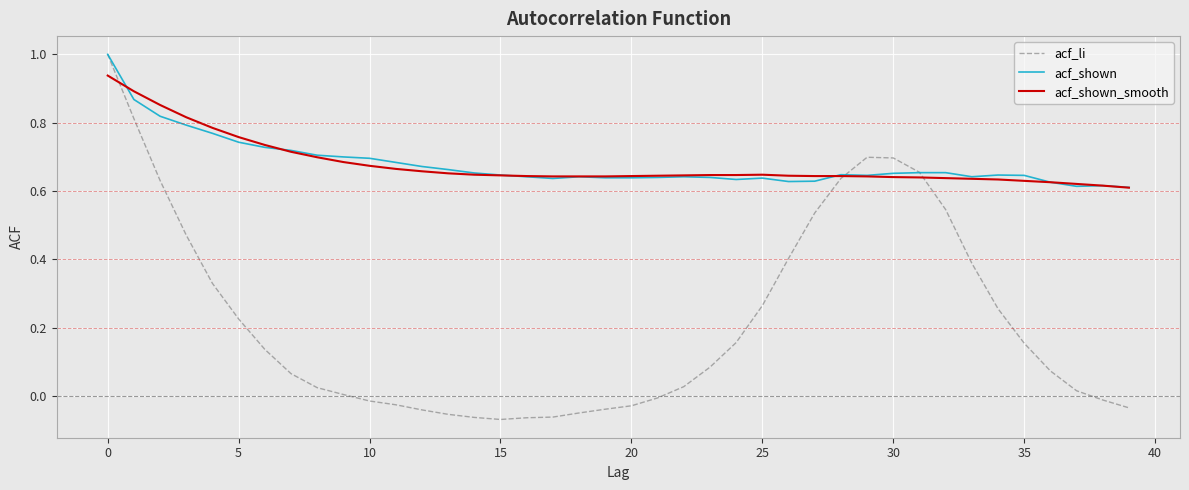

Which series has the largest range (max minus min)?

acf_li